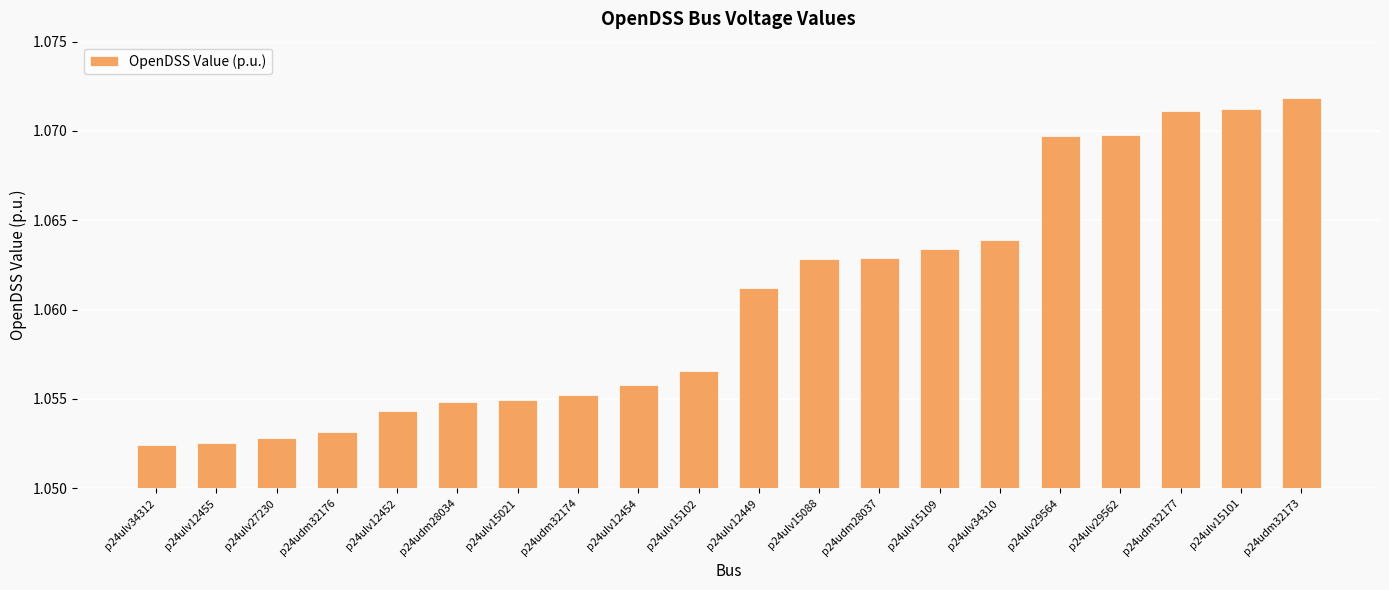

Approximately how many times larger is the value at p24udm28034 compared to p24ulv15102?

1.0